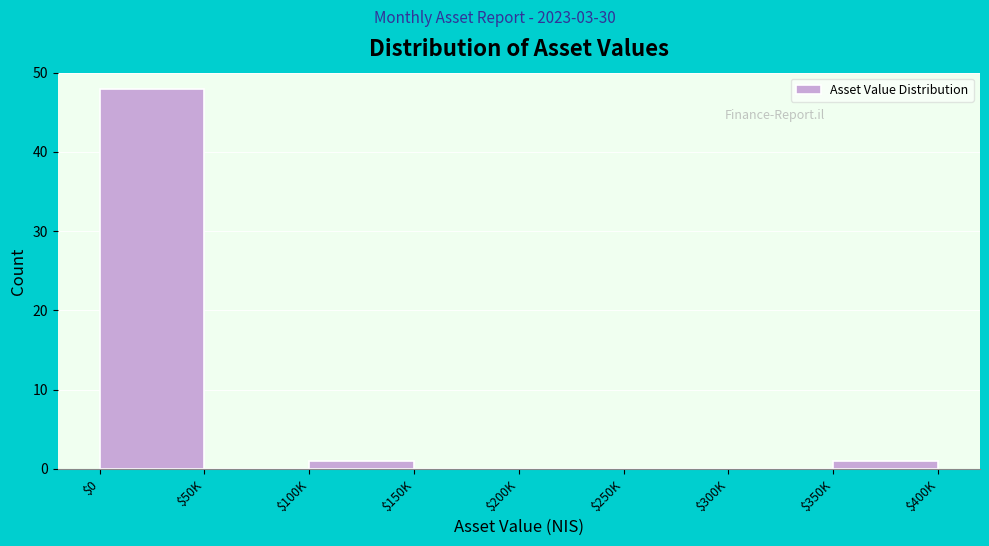

Which label corresponds to the largest value in the chart?

$0